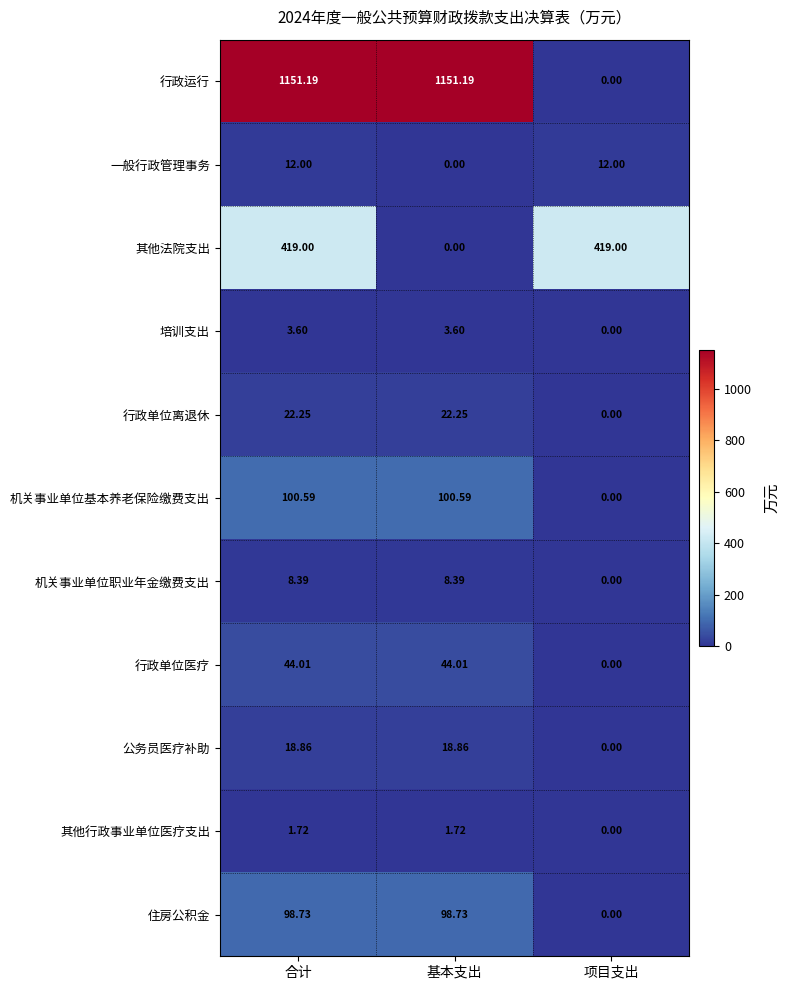

At which label is 其他法院支出 closest to 209?

基本支出